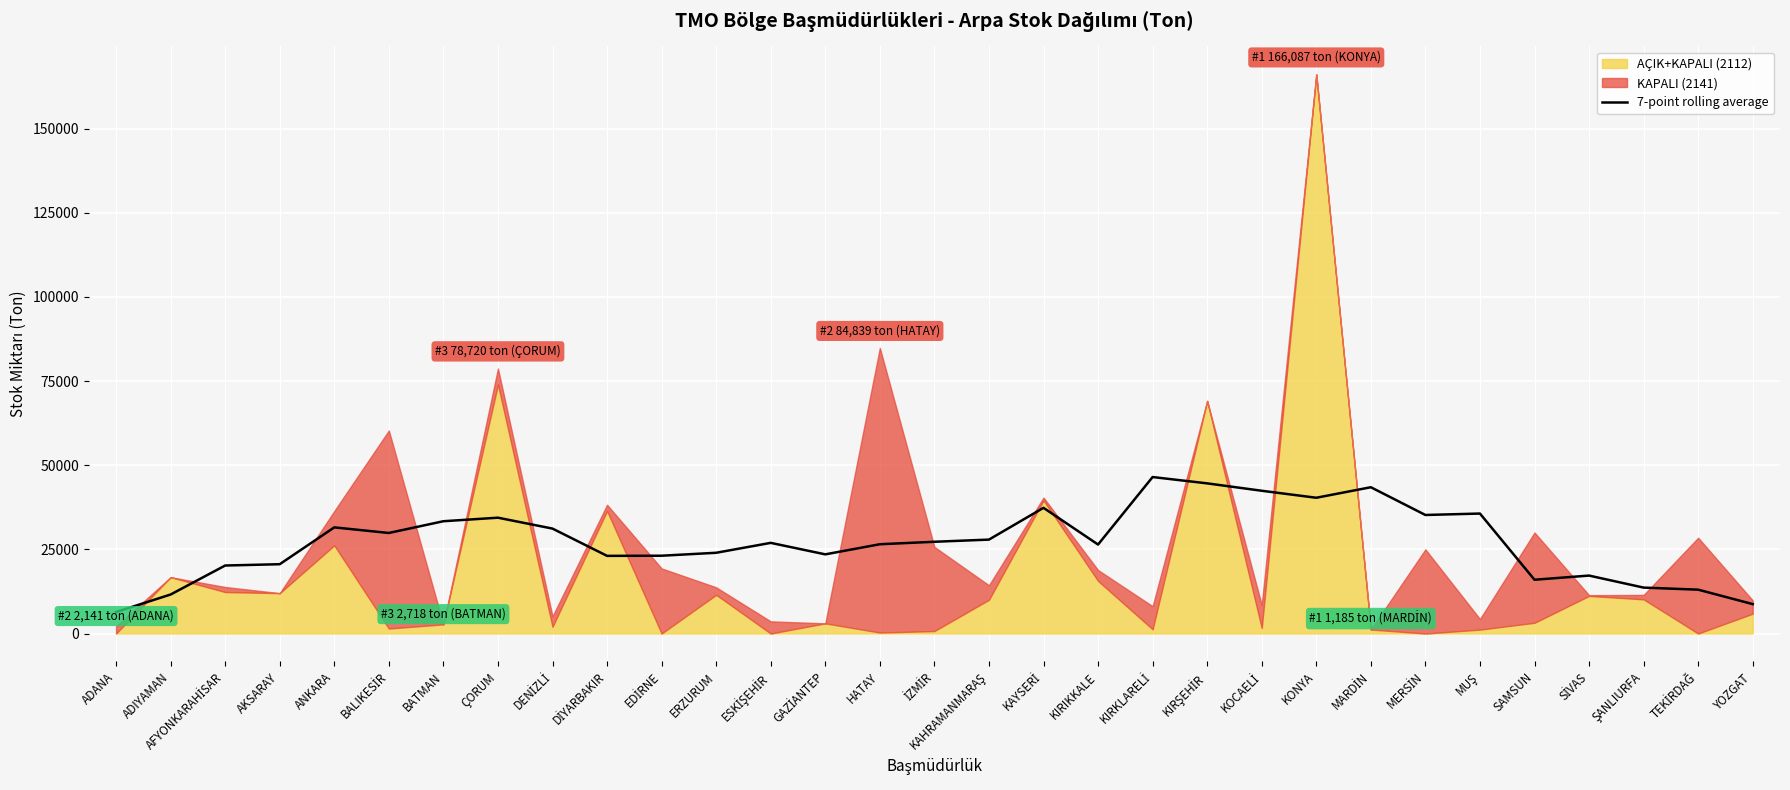

What is the lowest value of the 7-point rolling average series?

6382.6